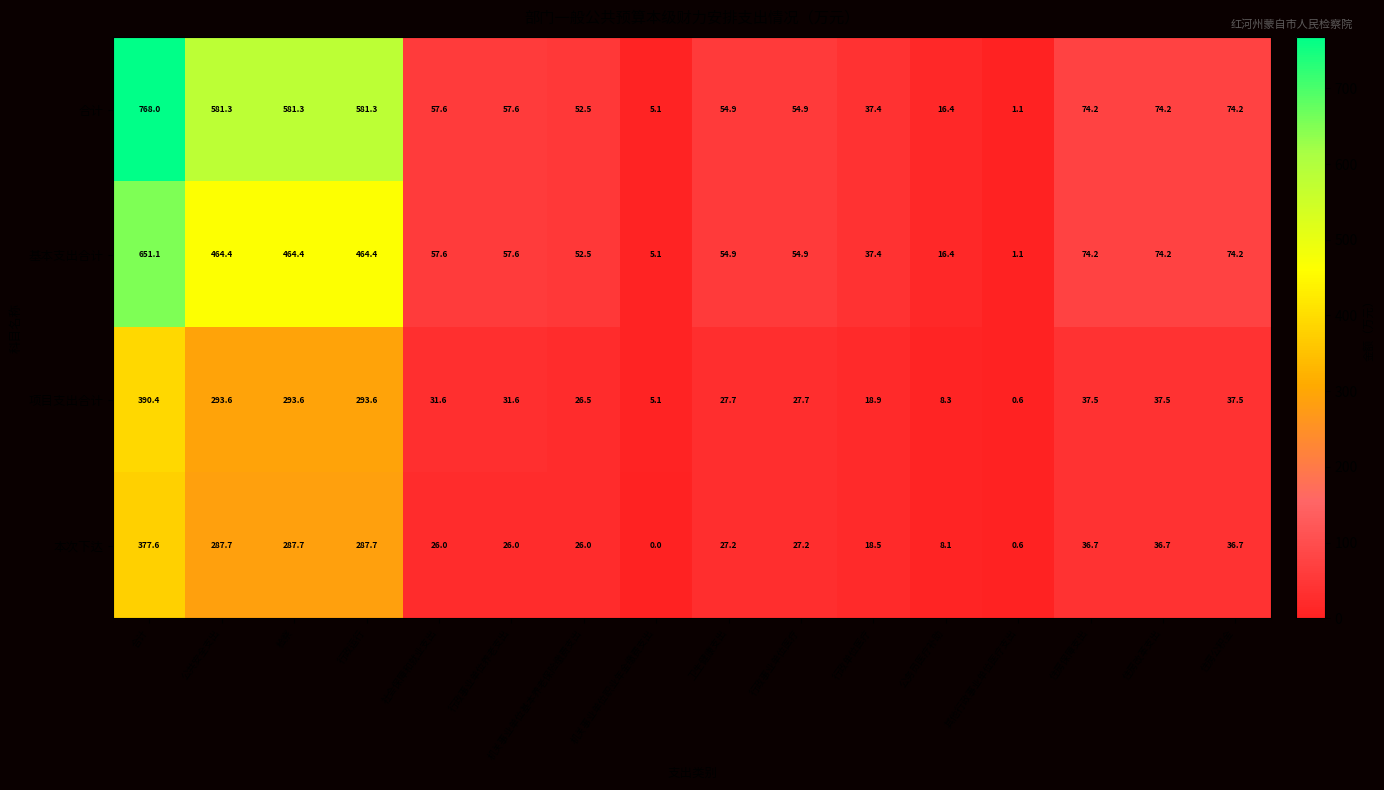

Rank the series by their maximum value, from lowest to highest.

本次下达, 项目支出合计, 基本支出合计, 合计